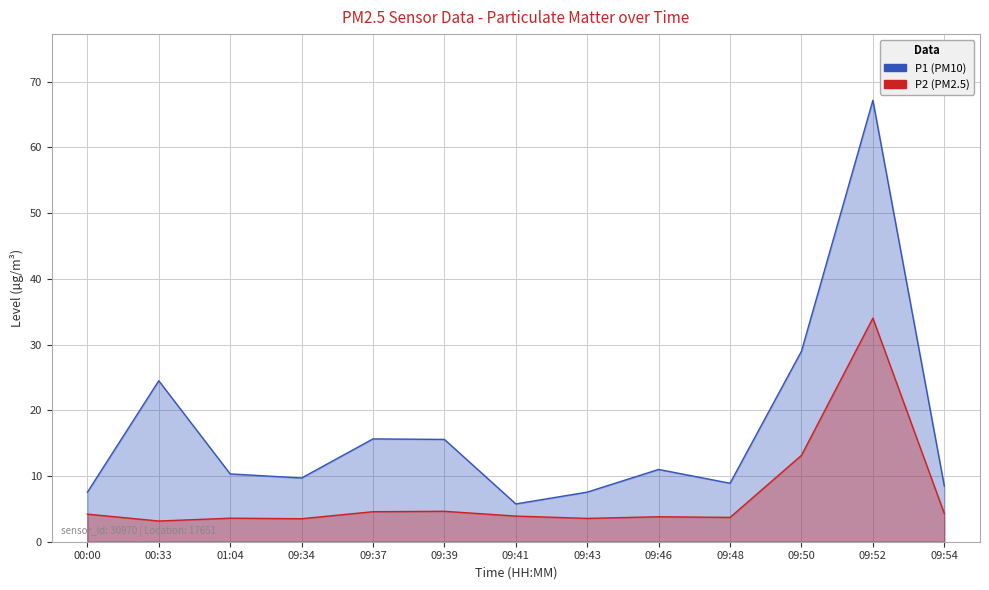

The value of P1 at 01:04 is 3.0. True or false?

False